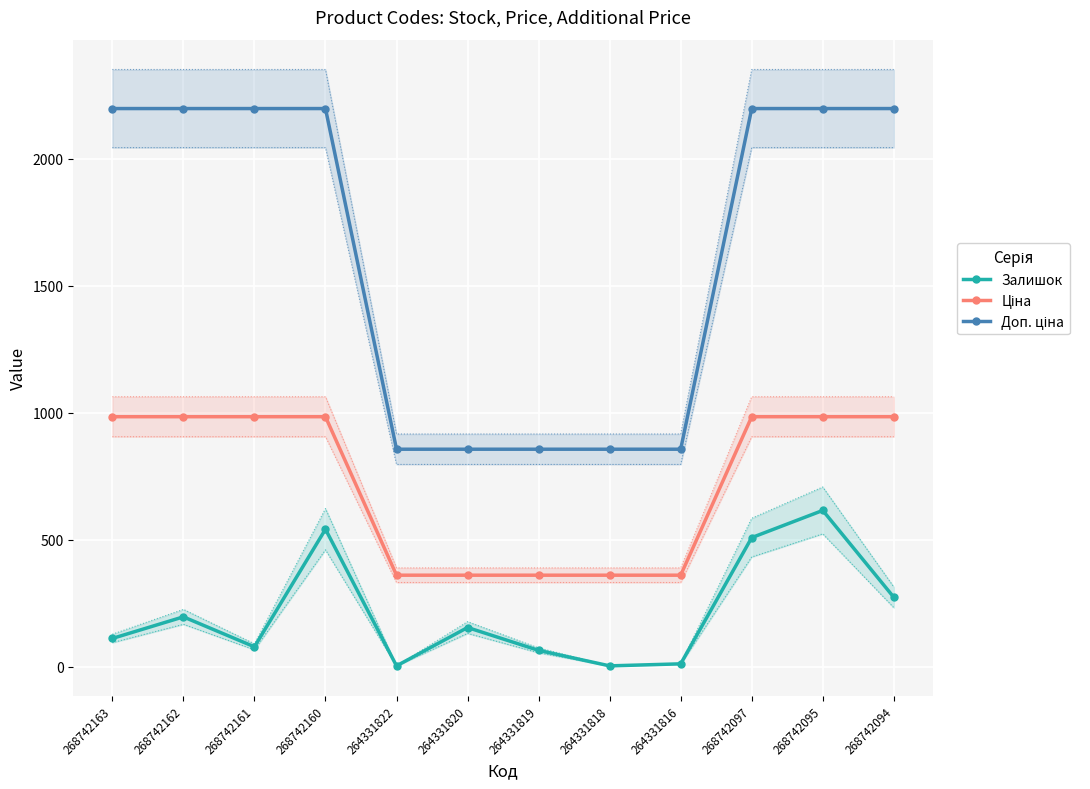

Reading left to right, extract all data points from this chart.

Залишок: 268742163=111.0	268742162=196.0	268742161=78.0	268742160=541.0	264331822=3.0	264331820=154.0	264331819=64.0	264331818=3.0	264331816=11.0	268742097=508.0	268742095=615.0	268742094=273.0
Ціна: 268742163=984.0	268742162=984.0	268742161=984.0	268742160=984.0	264331822=360.0	264331820=360.0	264331819=360.0	264331818=360.0	264331816=360.0	268742097=984.0	268742095=984.0	268742094=984.0
Доп. ціна: 268742163=2197.3	268742162=2197.3	268742161=2197.3	268742160=2197.3	264331822=856.0	264331820=856.0	264331819=856.0	264331818=856.0	264331816=856.0	268742097=2197.3	268742095=2197.3	268742094=2197.3